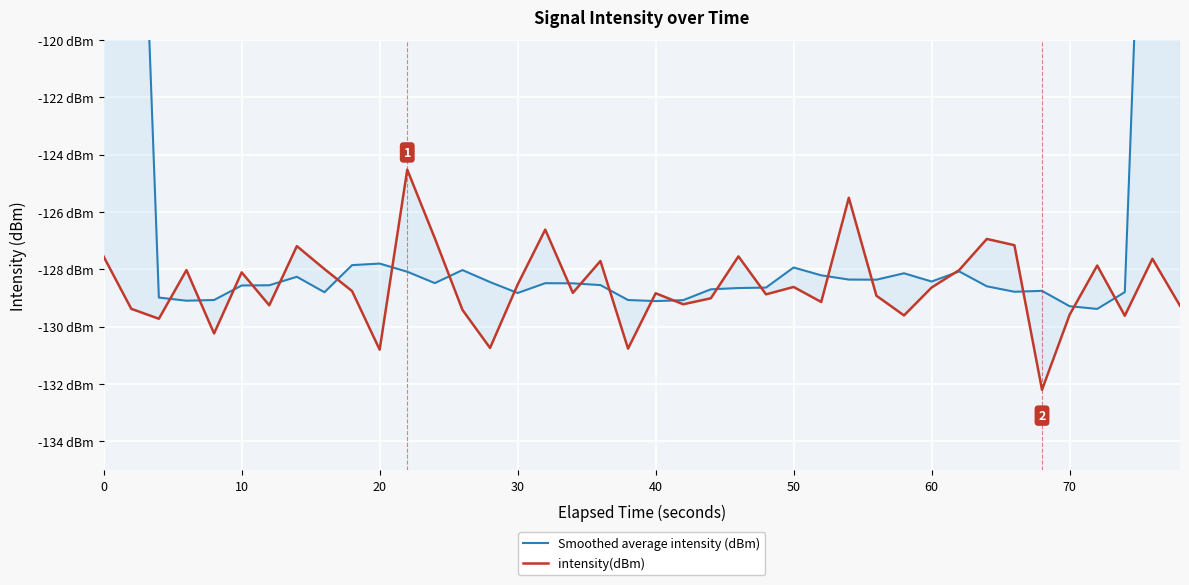

What is the value of the intensity(dBm) point at the 36th from the left?

-129.6